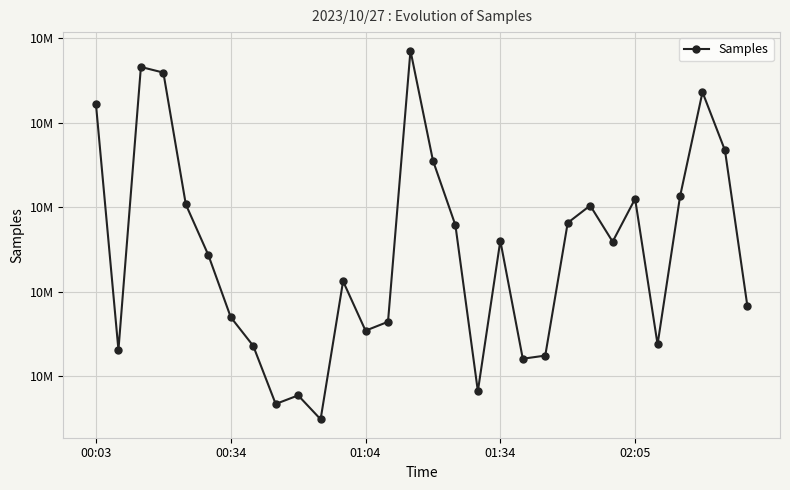

Does the chart display data point markers on the line(s)?

Yes